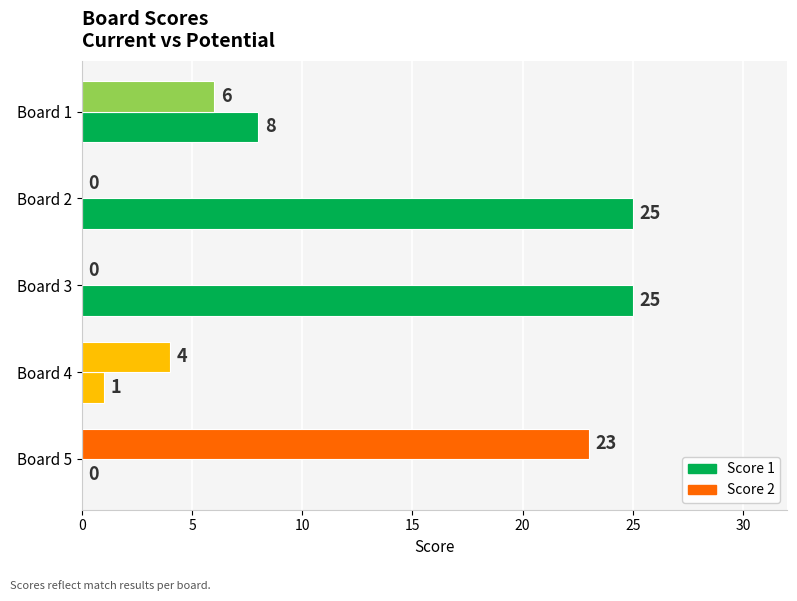

List the series in order of their overall mean, lowest first.

Score 2, Score 1